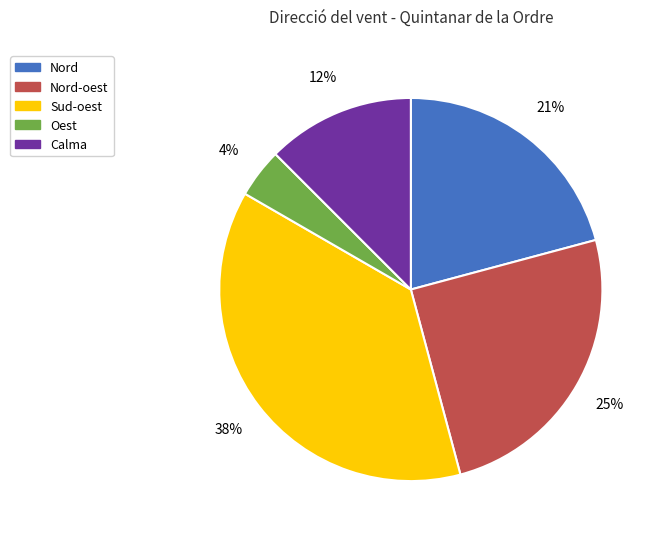

To the nearest percent, what portion does Sud-oest represent?

37%